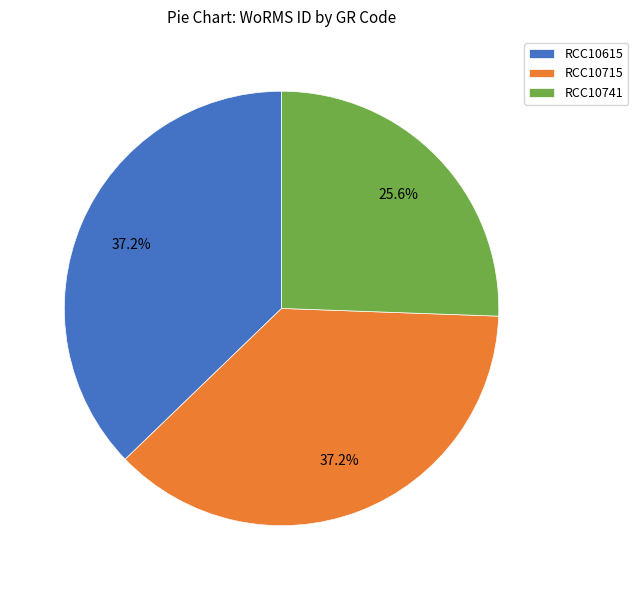

What is the total percentage of RCC10715 and RCC10741?

62.8%